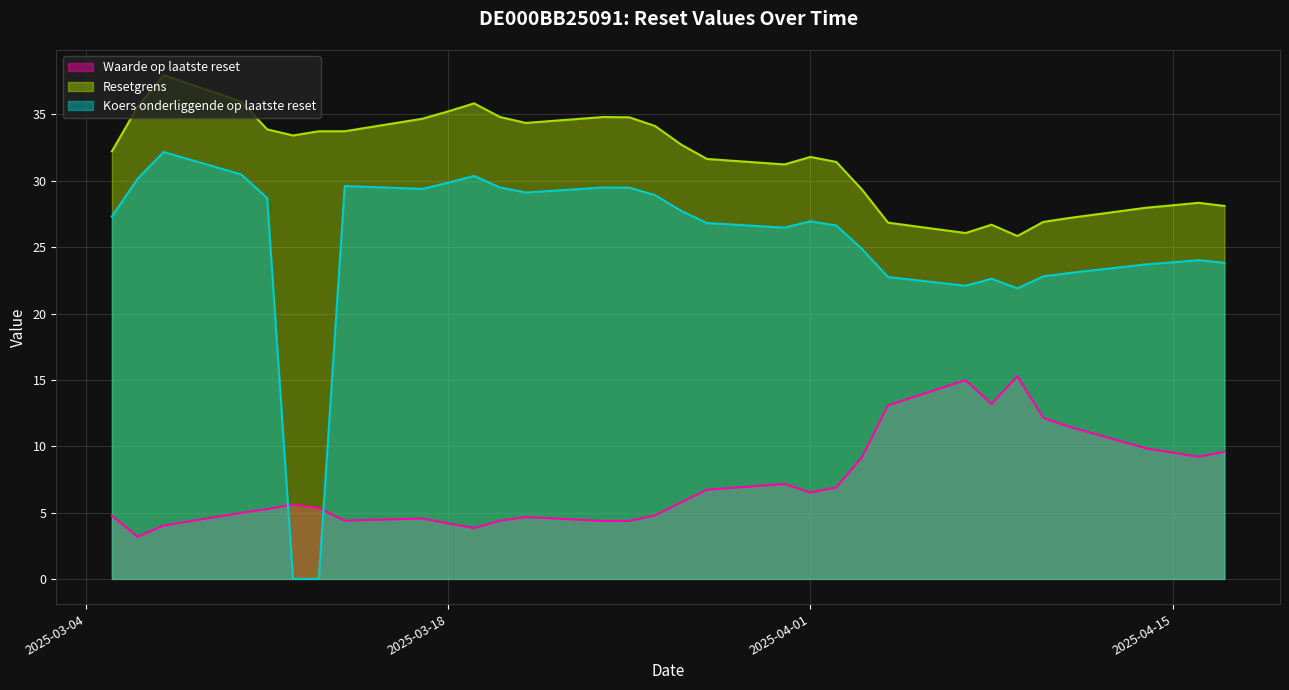

Read the Waarde op laatste reset value at 2025-04-02.

6.9